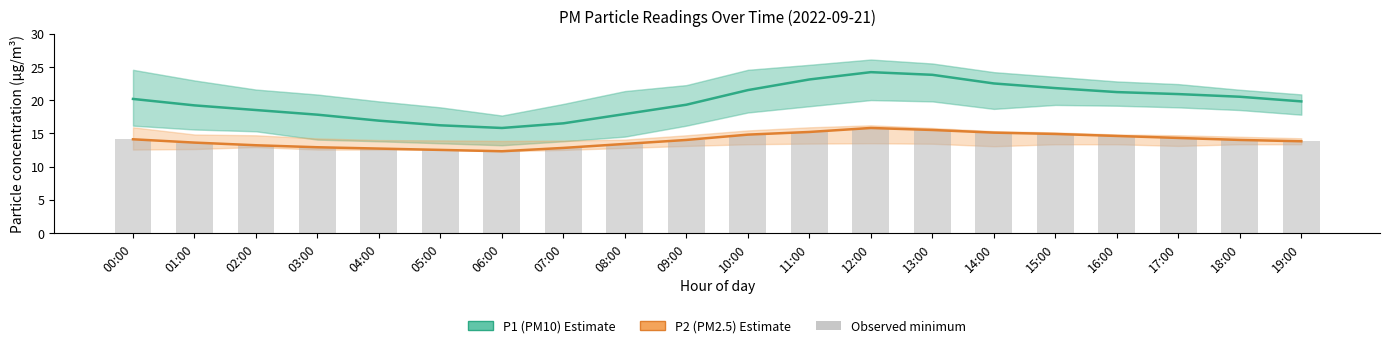

Rank the categories by P2 (PM2.5) value from lowest to highest.

06:00, 05:00, 04:00, 07:00, 03:00, 02:00, 08:00, 01:00, 19:00, 09:00, 18:00, 00:00, 17:00, 16:00, 10:00, 15:00, 14:00, 11:00, 13:00, 12:00